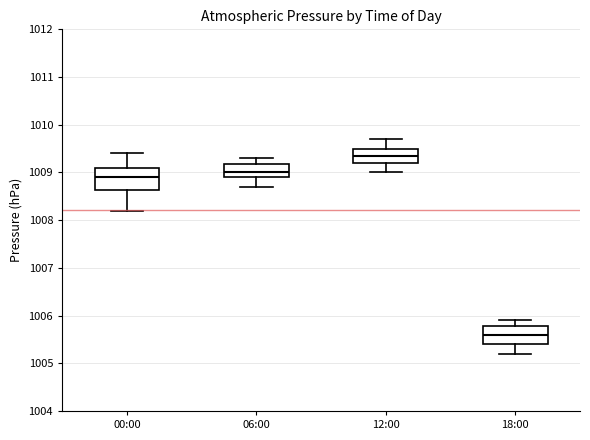

Reading left to right, read every box against the y-axis: the position of its median line, the range the box covers, and the ends of its whiskers. The values are not printed on the chart, so give them approximately, as read against the axis.

00:00: median 1008.9, box 1008.6 to 1009.1, whiskers 1008.2 to 1009.4
06:00: median 1009.0, box 1008.9 to 1009.2, whiskers 1008.7 to 1009.3
12:00: median 1009.4, box 1009.2 to 1009.5, whiskers 1009.0 to 1009.7
18:00: median 1005.6, box 1005.4 to 1005.8, whiskers 1005.2 to 1005.9